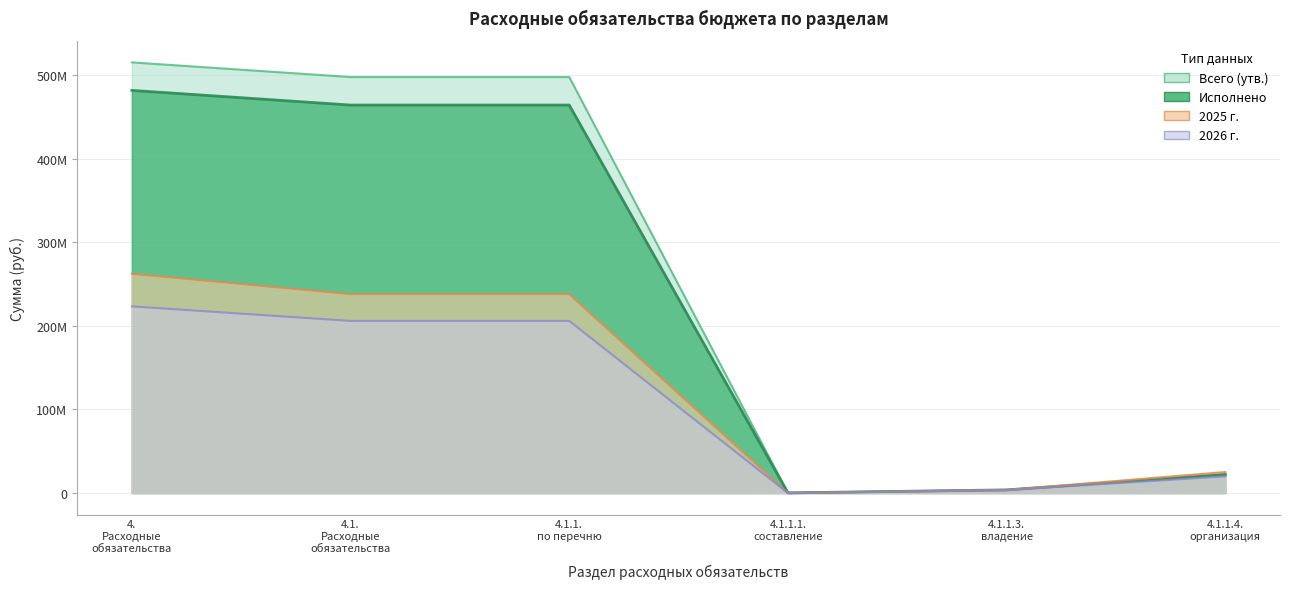

Reading left to right, list all the values displayed in this chart.

Всего (утв.): 515426125.2	497874292.8	497874292.8	200000.0	3777904.0	22219041.7
Исполнено: 481887553.6	464339702.6	464339702.6	196755.0	3768637.0	22165492.0
2025 г.: 262370613.0	237952963.0	237952963.0	18000.0	3625500.0	25163330.0
2026 г.: 223384010.0	205974010.0	205974010.0	18000.0	3625500.0	19900700.0